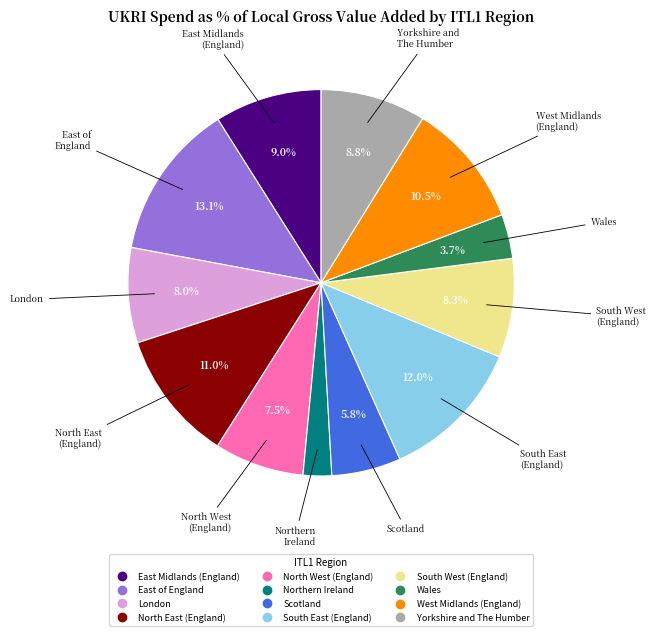

What is the smallest slice in the pie chart?

Northern Ireland